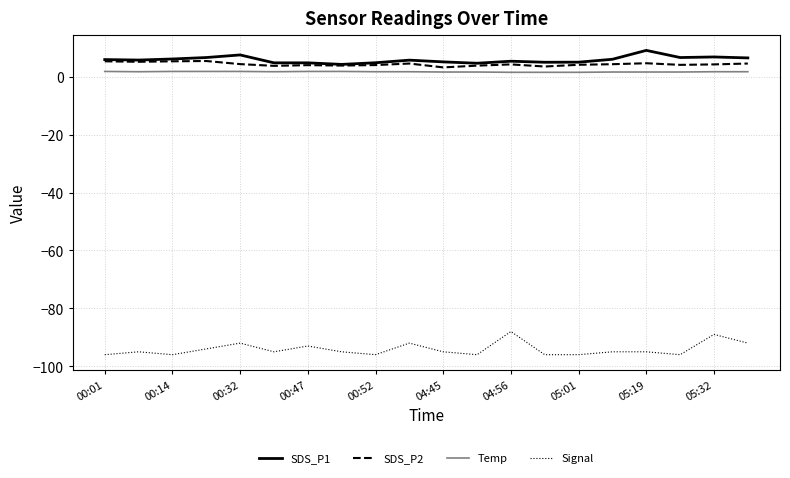

What is the highest value of the Signal series?

-88.0